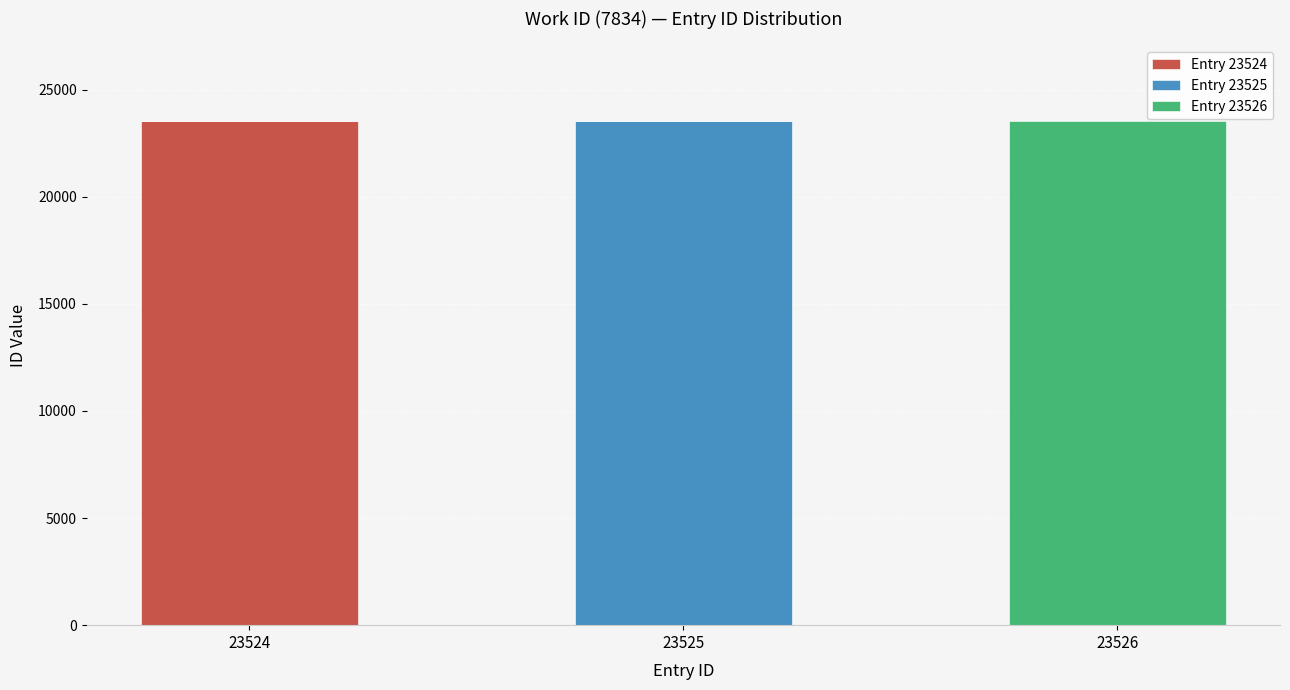

Is it true that Entry 23524 equals -7361 at 23525?

False